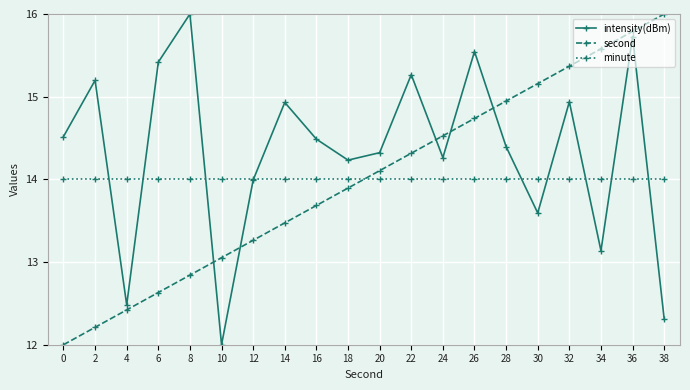

True or false: intensity(dBm) and second intersect in this chart.

True